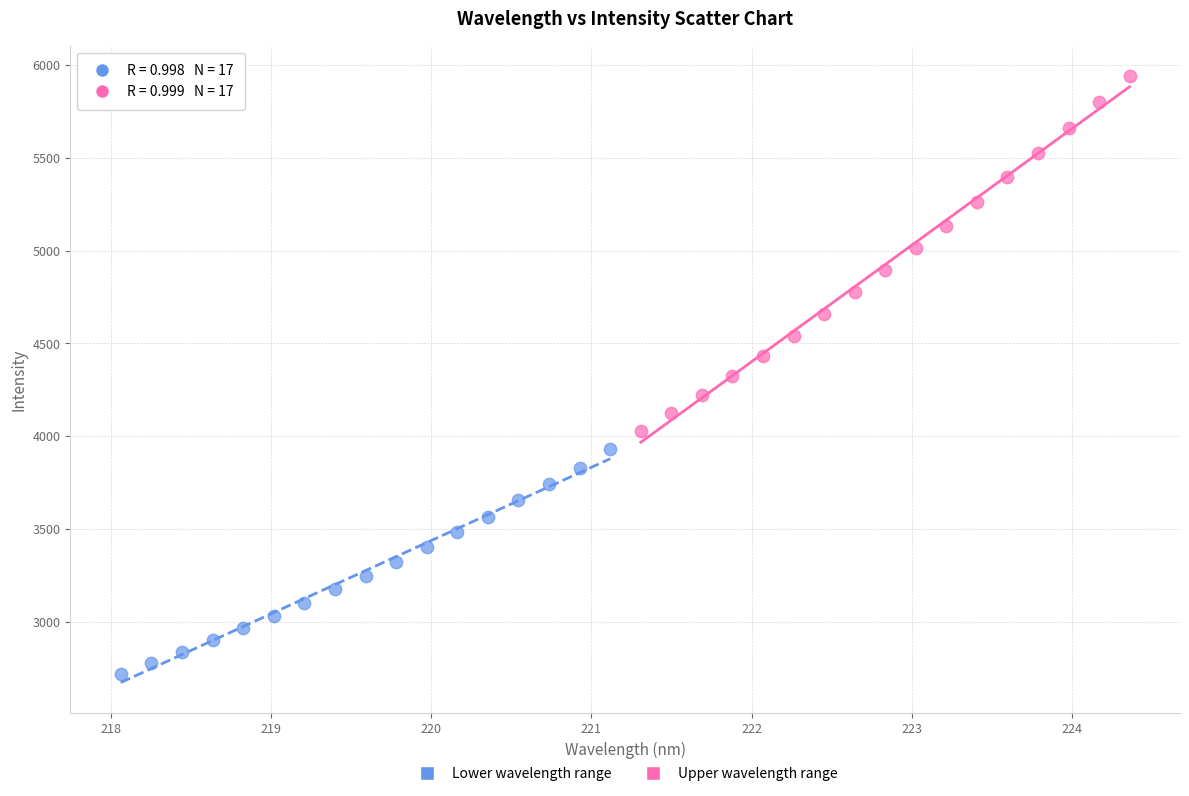

Which series contains the highest Y value?

Upper wavelength range